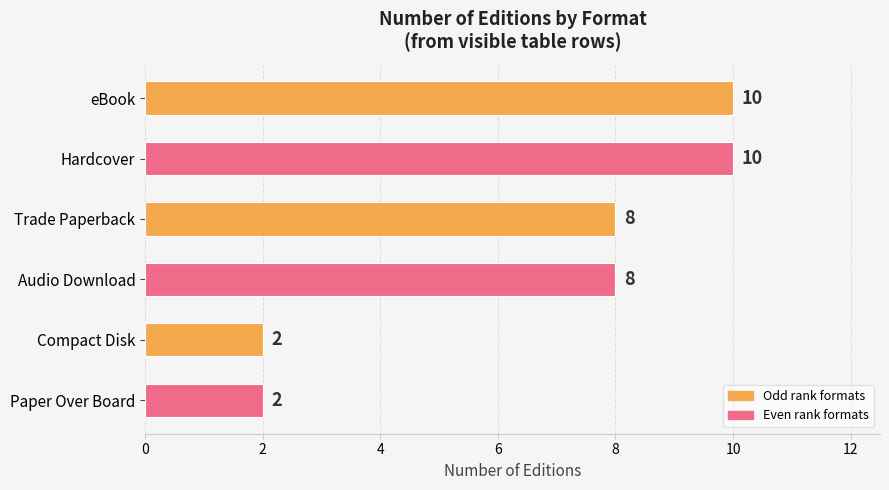

Is it true that the value at Trade Paperback is 3?

False